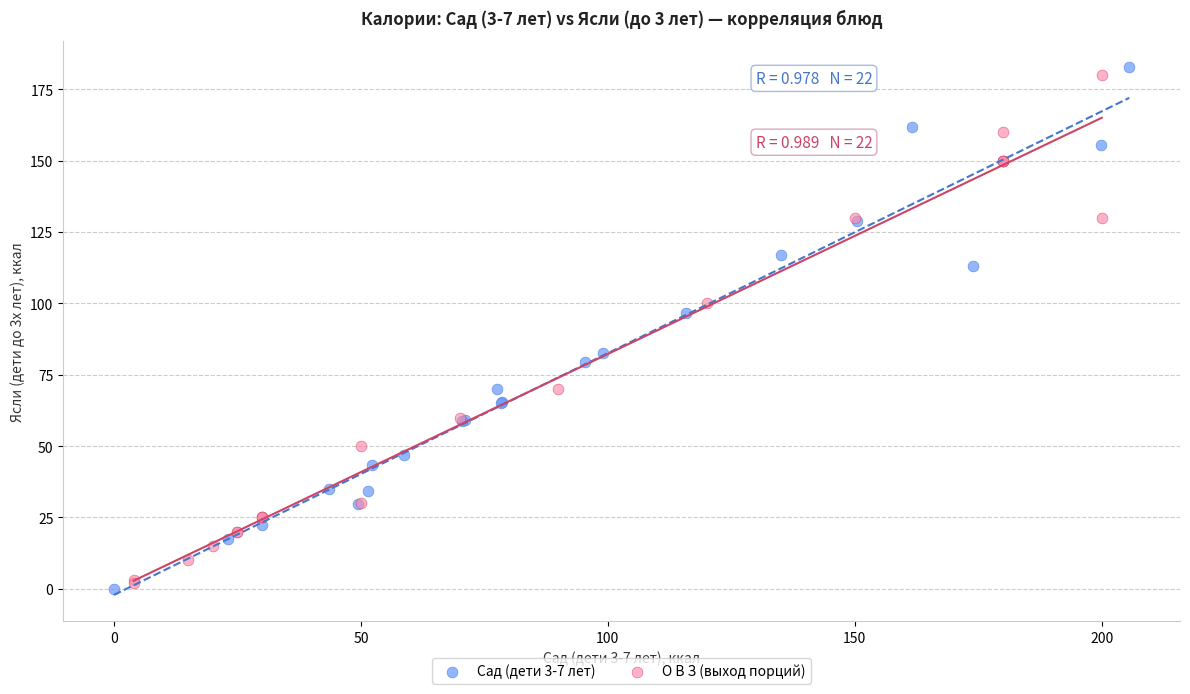

What are all the series names shown in the legend?

Сад (дети 3-7 лет), О В З (выход порций)